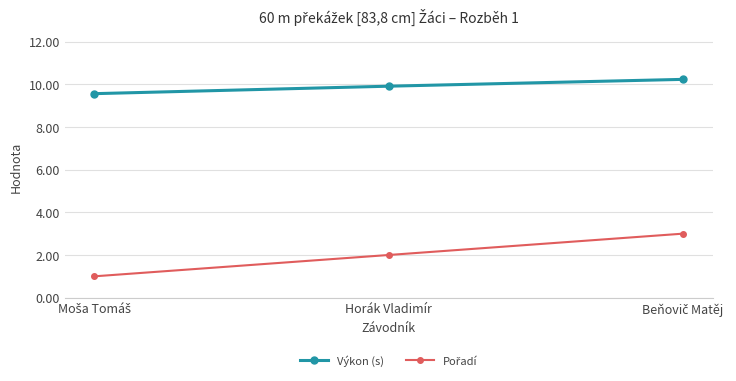

True or false: Výkon (s) has a value of 9.9 at Horák Vladimír.

True